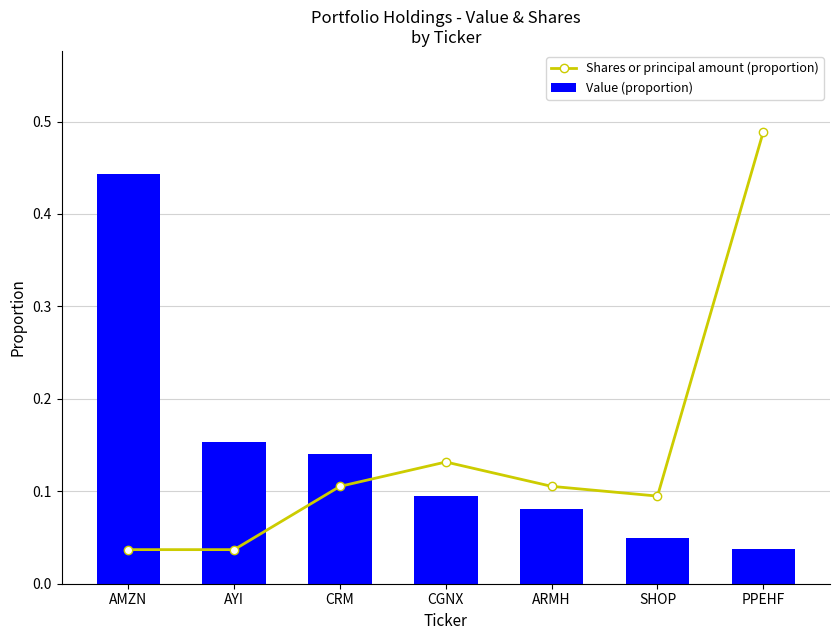

What is the maximum value for Value (proportion)?

0.4